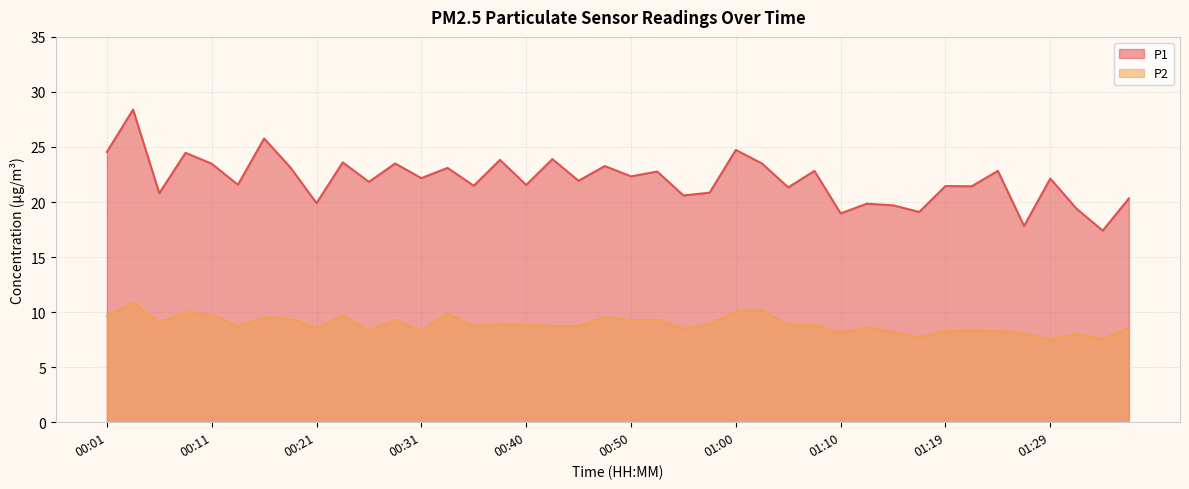

How many data points in P1 are less than 22?

20